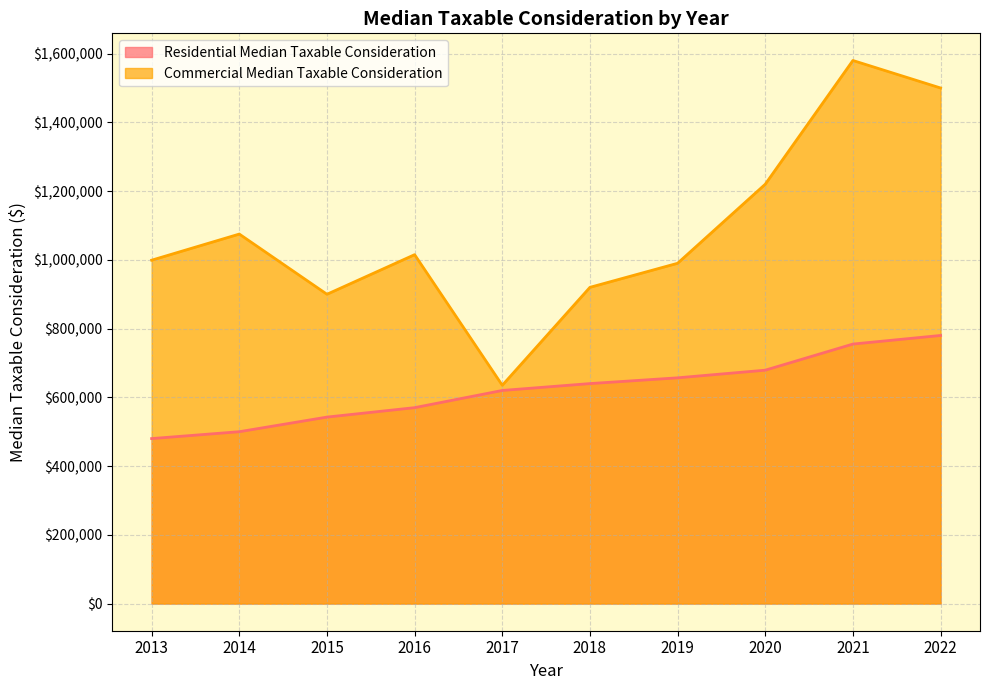

True or false: Residential Median Taxable Consideration has a value of 106413.2 at 2013.

False